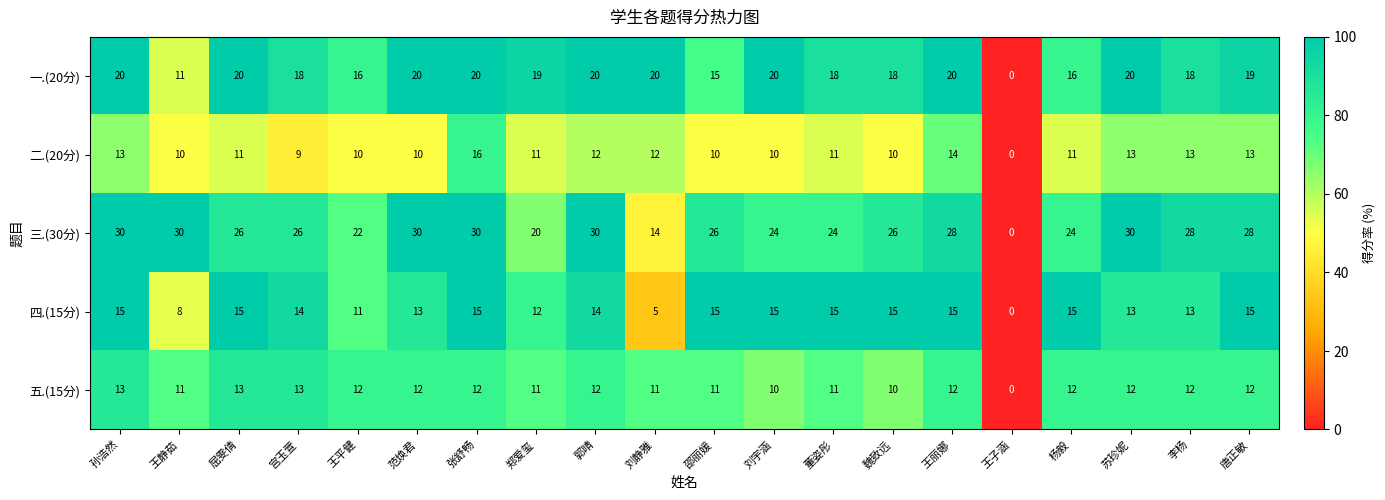

What value does the 五.(15分) series have at 唐正敏, to the nearest 10?

10